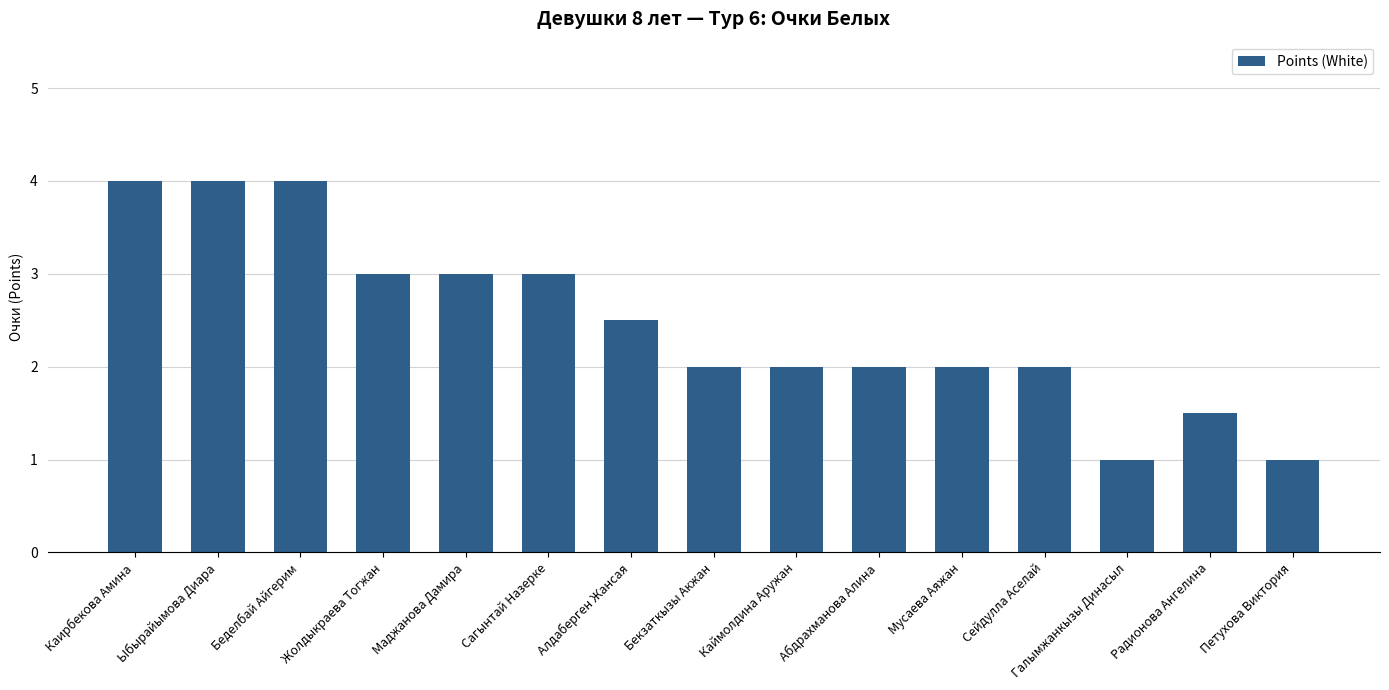

Is it true that the value at Маджанова Дамира is 1.4?

False